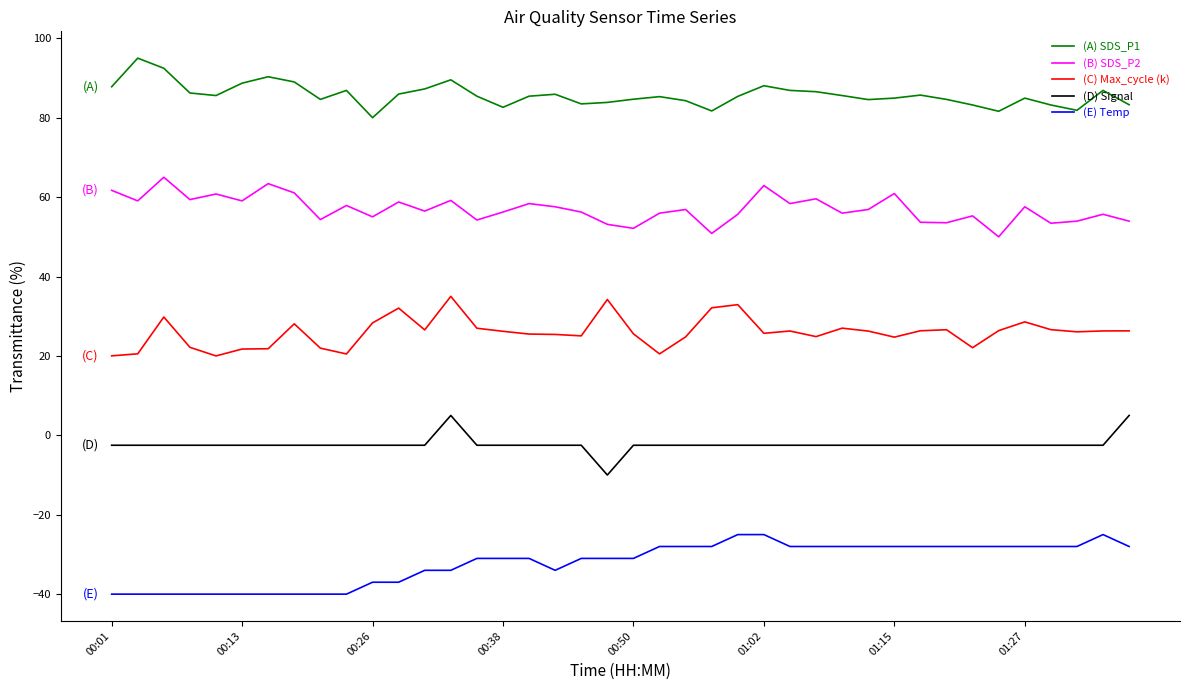

Rank the series by their maximum value, from highest to lowest.

(A) SDS_P1, (B) SDS_P2, (C) Max_cycle (k), (D) Signal, (E) Temp